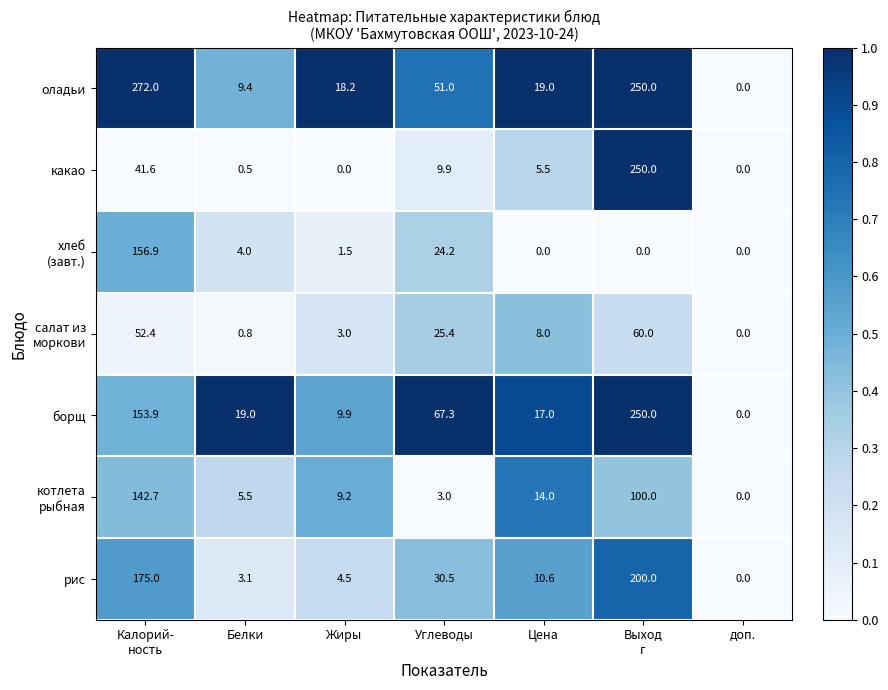

How many positive values does the борщ series have?

6